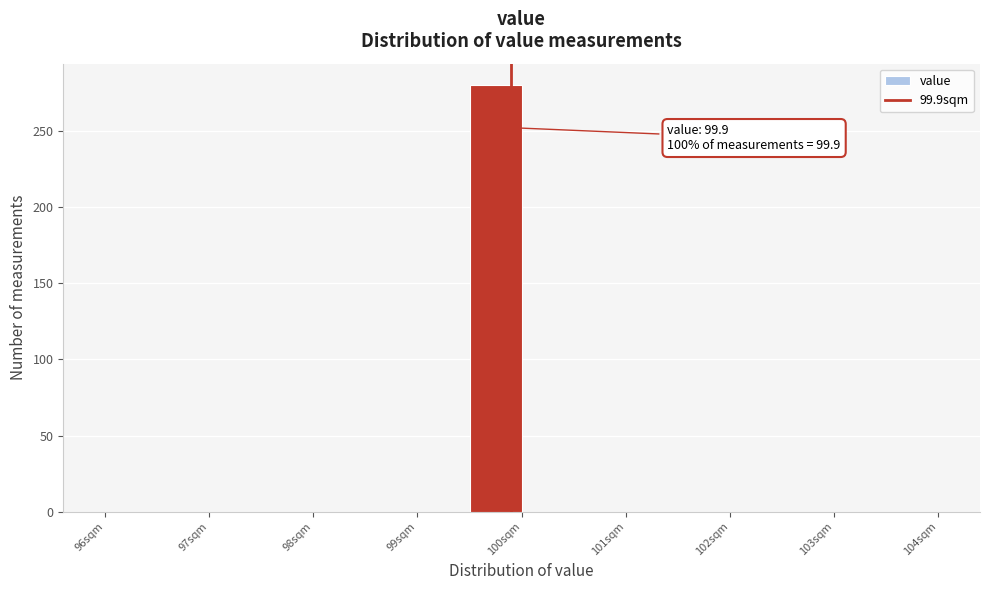

Over which range of the x-axis is the bar tallest?

99.5 to 100.0